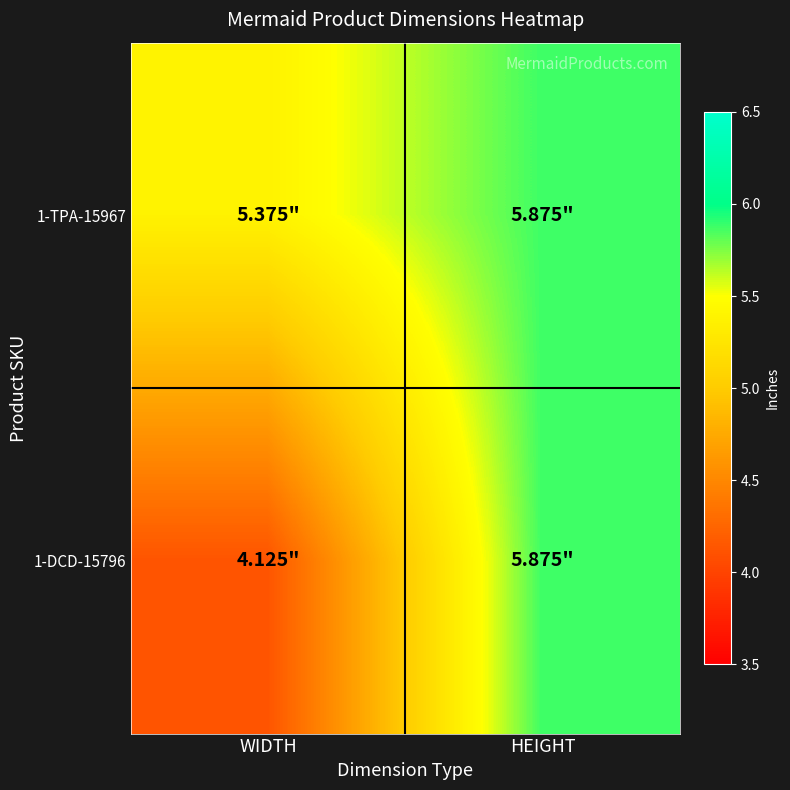

Count the number of categories in the chart.

2